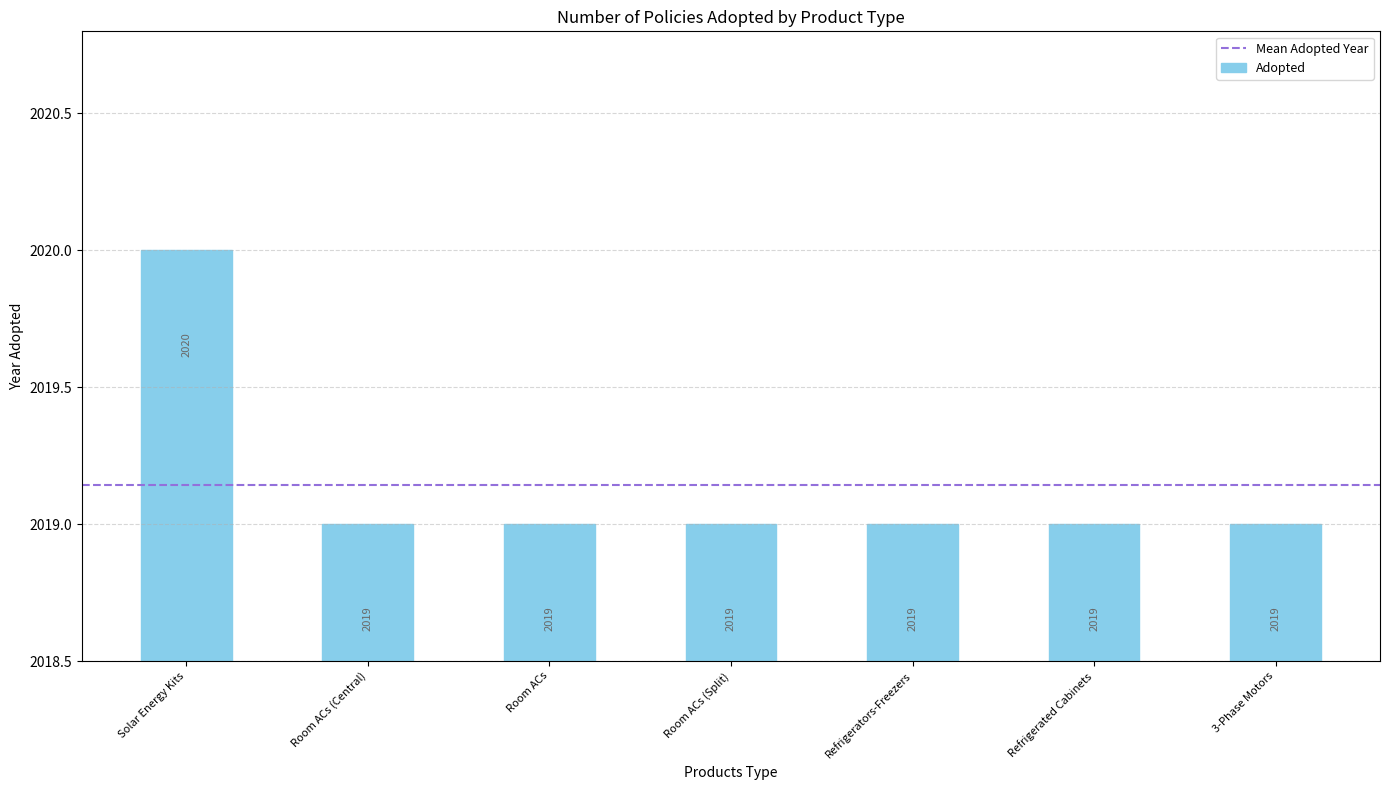

What is the smallest value displayed?

2019